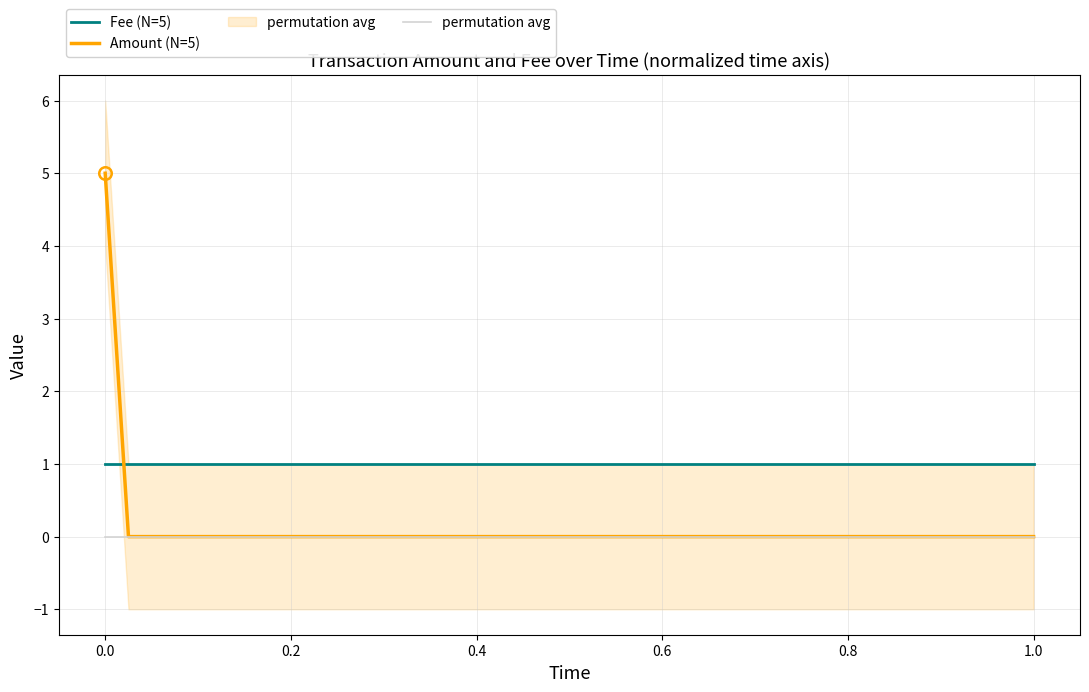

What are all the series names shown in the legend?

Fee (N=5), Amount (N=5), permutation avg